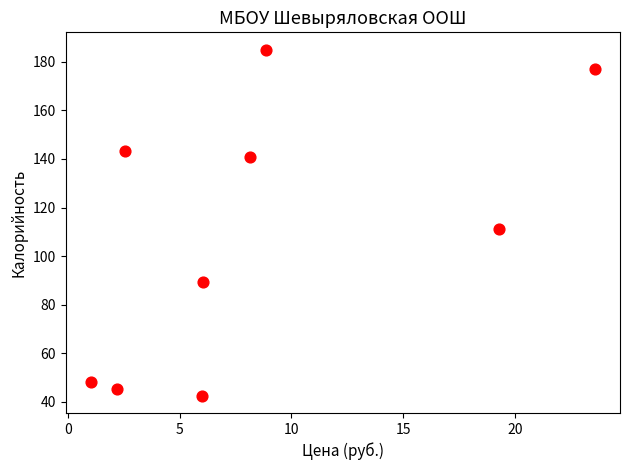

What is the range of X values (max minus min)?

22.5